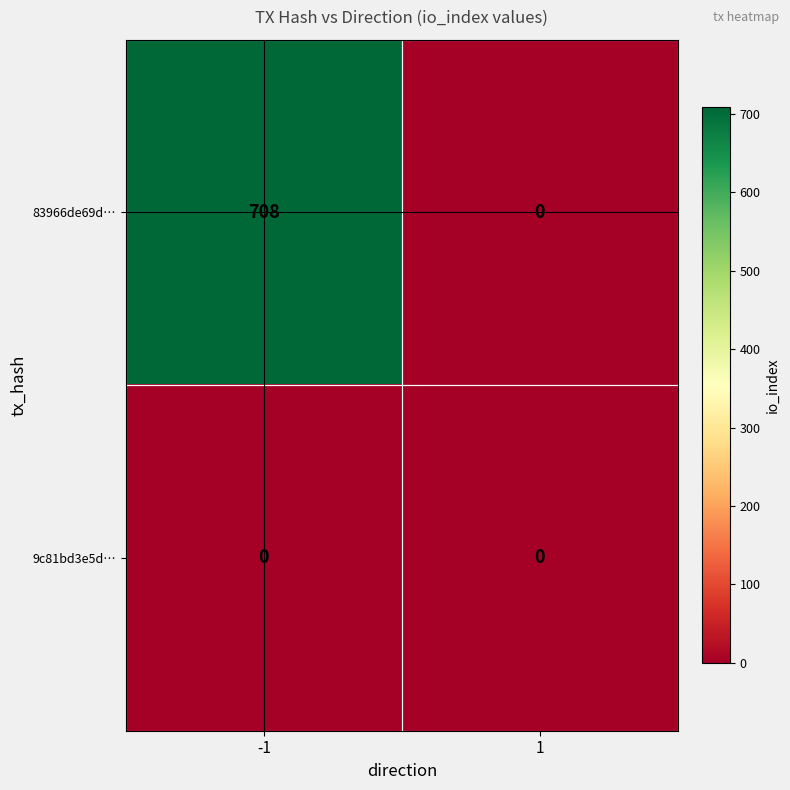

How many positive values does the 83966de69d… series have?

1